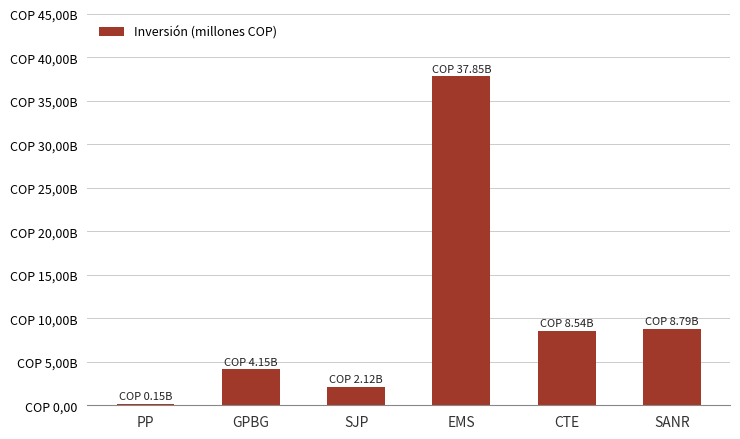

Are the bars horizontal?

No